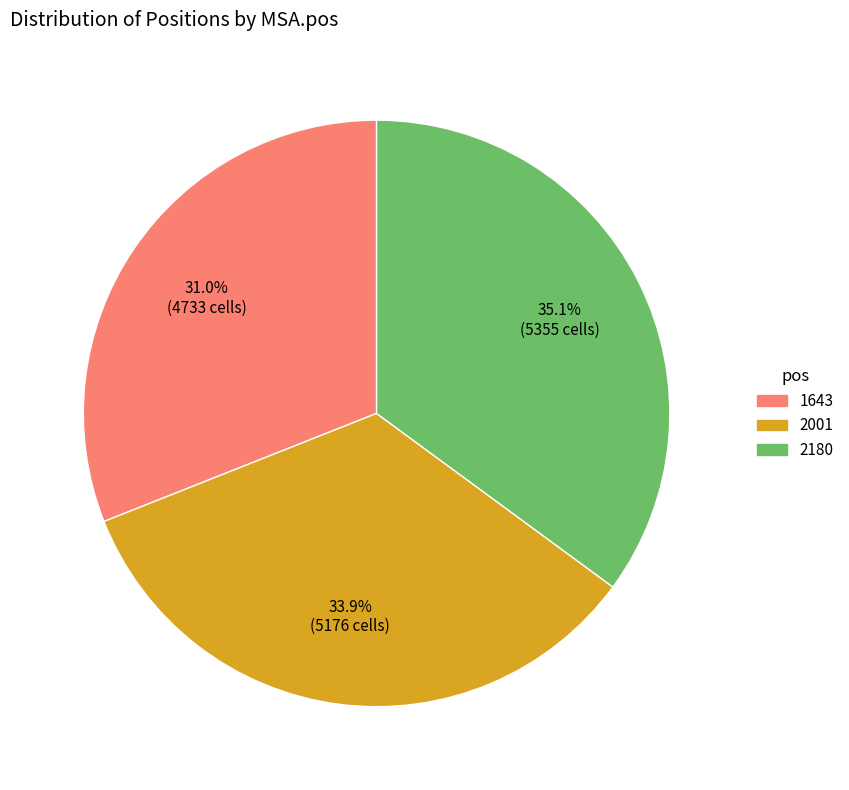

How many slices are in this pie chart?

3